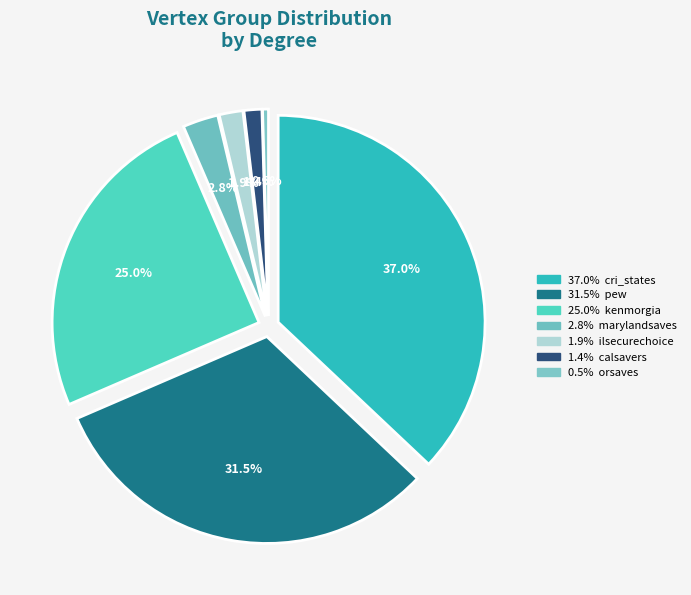

What is the total percentage of orsaves and kenmorgia?

25.5%